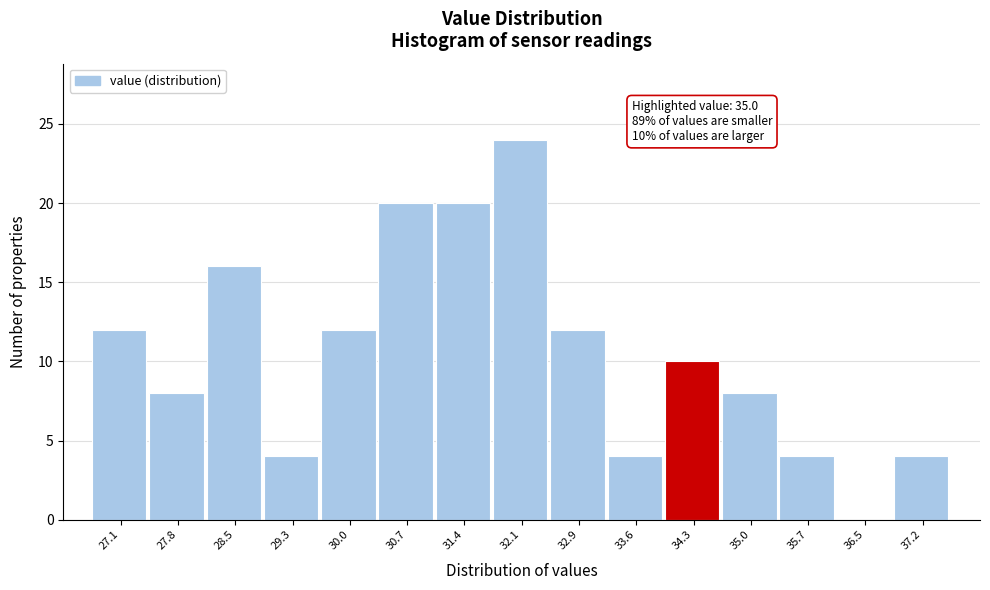

Reading right to left, what are all the values shown in this chart?

37.2=4	36.5=0	35.7=4	35.0=8	34.3=10	33.6=4	32.9=12	32.1=24	31.4=20	30.7=20	30.0=12	29.3=4	28.5=16	27.8=8	27.1=12